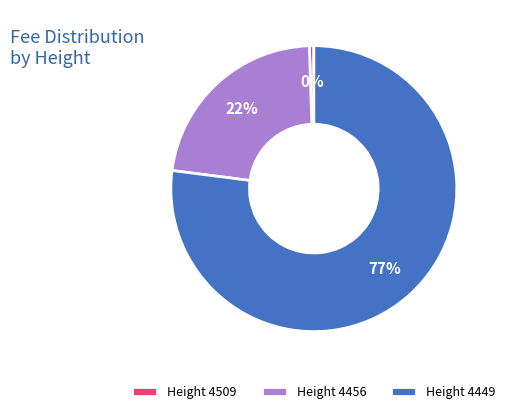

Combined, do Height 4449 and Height 4509 account for over 50%?

Yes